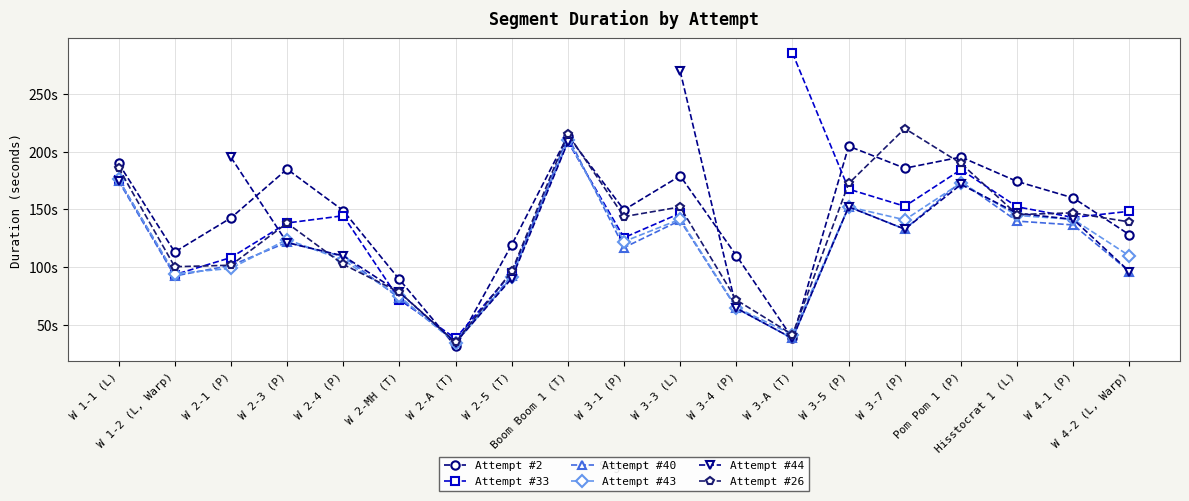

At which label is Attempt #33 closest to 161?

W 3-5 (P)